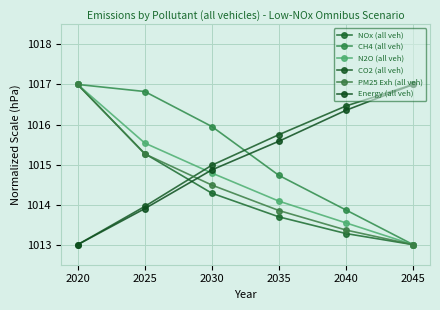

Rank the categories by CO2 (all veh) value from highest to lowest.

2045, 2040, 2035, 2030, 2025, 2020